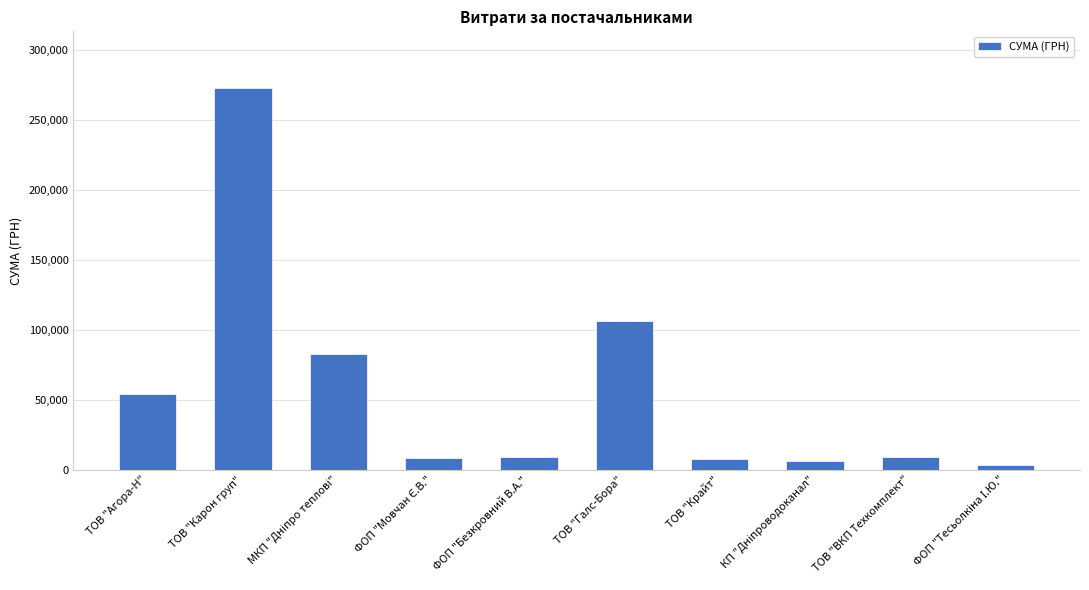

What is the value of the 1st bar from the left?

54086.8